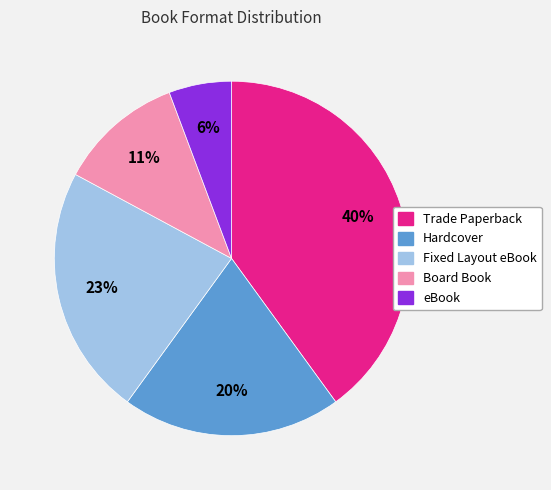

Rank the categories by value from lowest to highest.

eBook, Board Book, Hardcover, Fixed Layout eBook, Trade Paperback